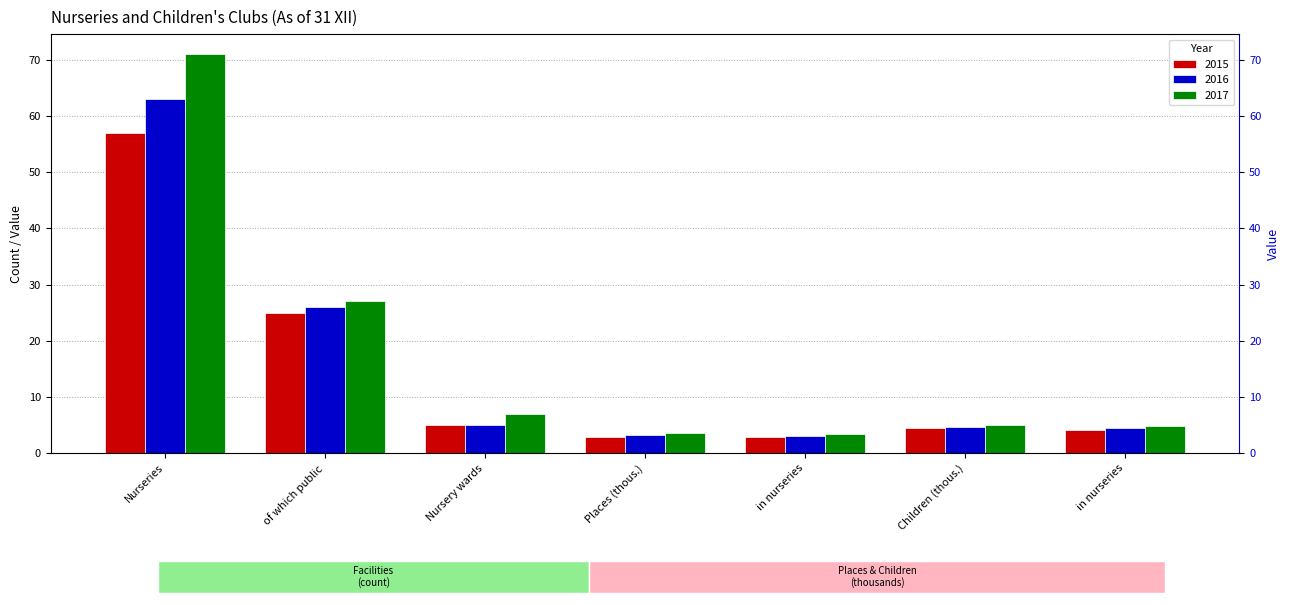

Reading left to right, transcribe all the data shown in this chart.

2015: 57.0	25.0	5.0	2.9	2.8	4.4	4.2
2016: 63.0	26.0	5.0	3.2	3.1	4.6	4.4
2017: 71.0	27.0	7.0	3.5	3.4	5.0	4.9